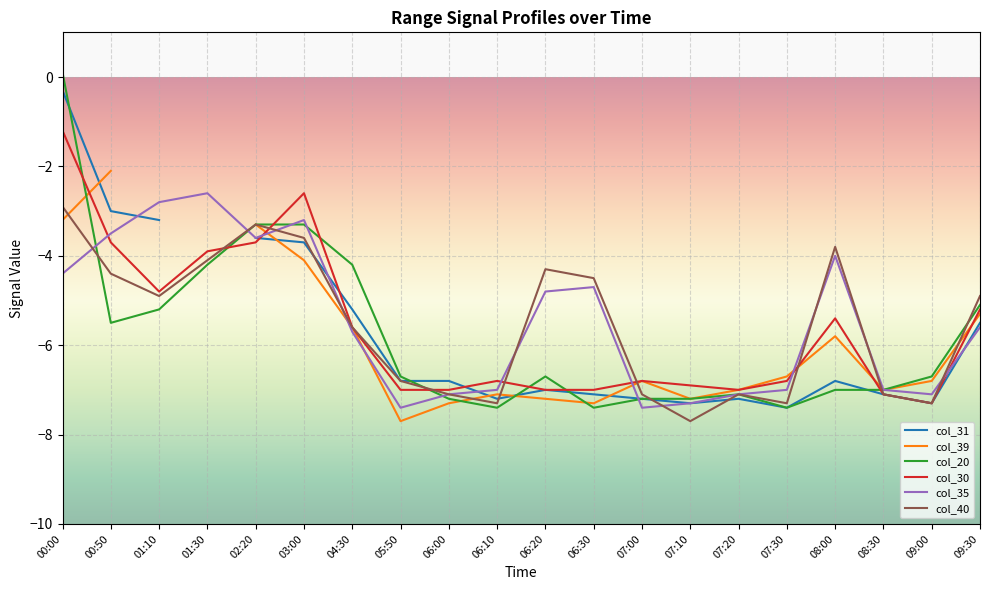

The value of col_20 at 08:00 is -7.0. True or false?

True